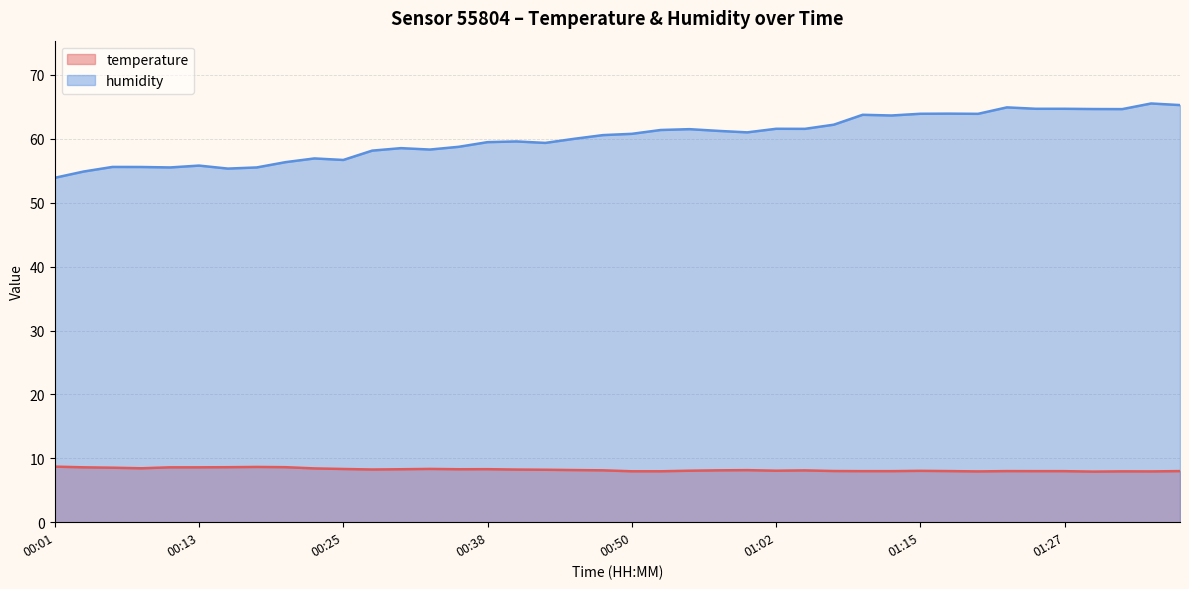

How many values in the humidity series exceed 60?

21